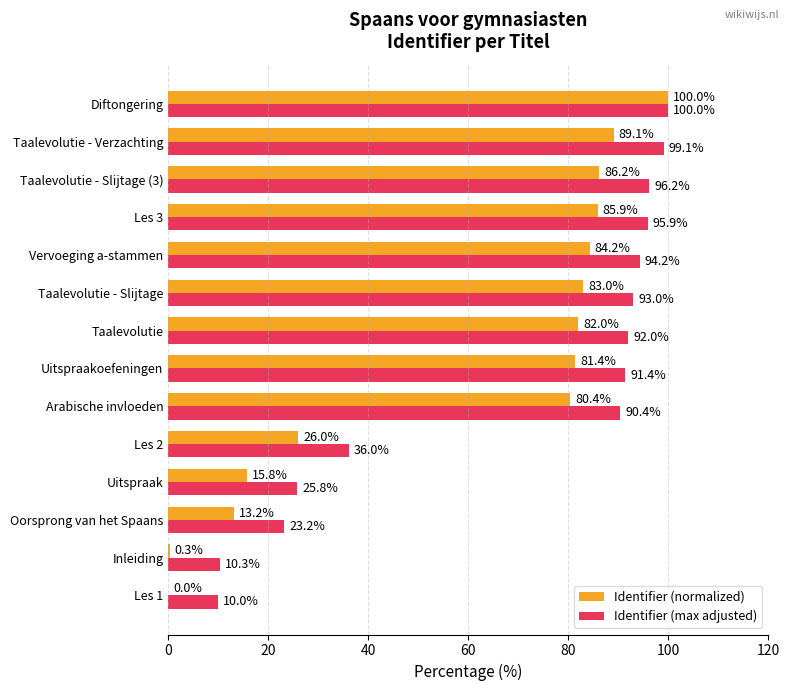

At which category is the sum across all series the highest?

Diftongering